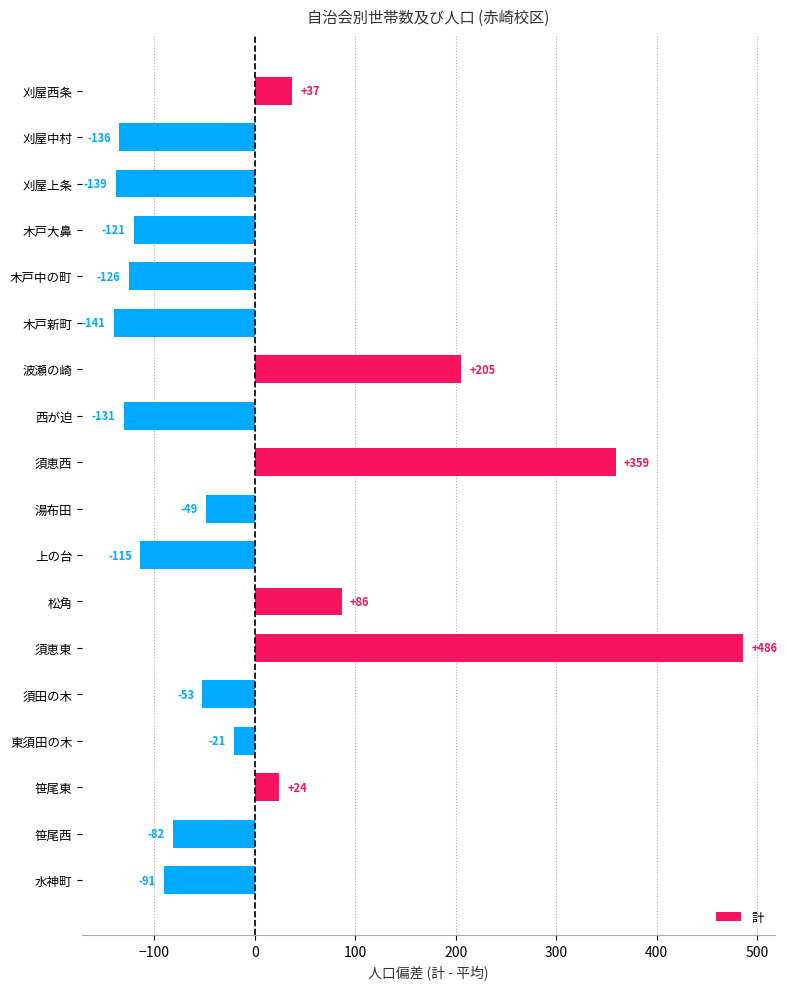

What is the approximate value at 刈屋上条?

-138.6